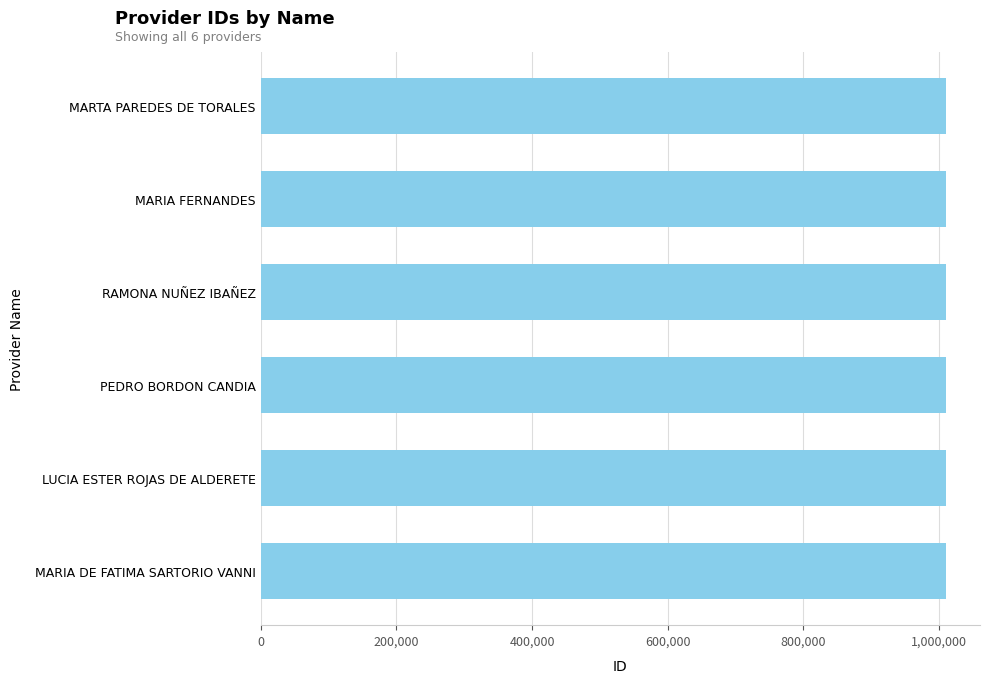

What is the sum of the values at MARIA DE FATIMA SARTORIO VANNI and MARTA PAREDES DE TORALES?

2020645